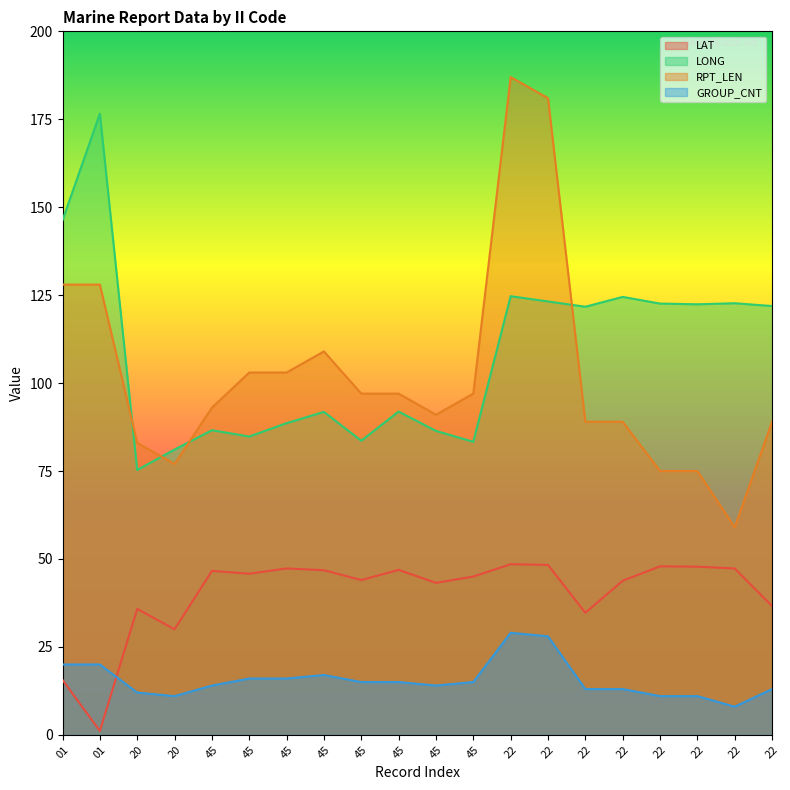

Reading right to left, what are all the values shown in this chart?

LAT: 36.6	47.3	47.8	47.9	43.8	34.7	48.3	48.5	45.0	43.2	46.9	44.0	46.8	47.3	45.8	46.6	30.0	35.8	1.1	15.6
LONG: 121.9	122.7	122.4	122.6	124.5	121.7	123.2	124.7	83.3	86.4	91.9	83.6	91.8	88.6	84.8	86.6	81.1	75.3	176.6	146.3
RPT_LEN: 89.0	59.0	75.0	75.0	89.0	89.0	181.0	187.0	97.0	91.0	97.0	97.0	109.0	103.0	103.0	93.0	77.0	83.0	128.0	128.0
GROUP_CNT: 13.0	8.0	11.0	11.0	13.0	13.0	28.0	29.0	15.0	14.0	15.0	15.0	17.0	16.0	16.0	14.0	11.0	12.0	20.0	20.0